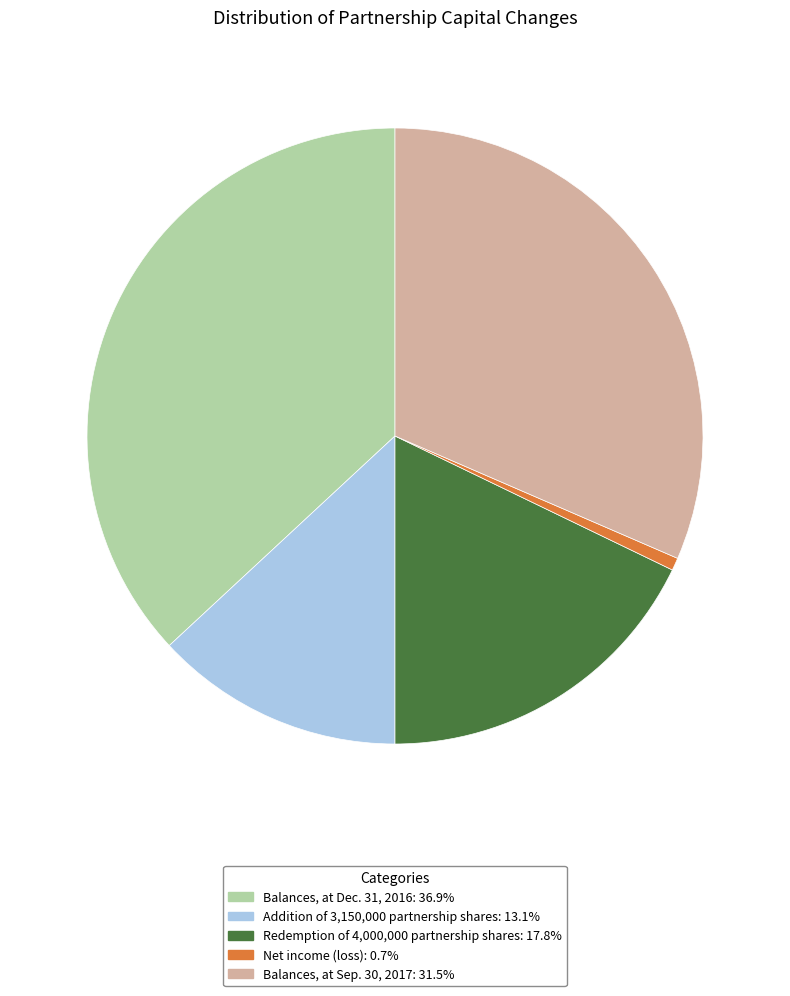

Rank the categories by value from highest to lowest.

Balances, at Dec. 31, 2016, Balances, at Sep. 30, 2017, Redemption of 4,000,000 partnership shares, Addition of 3,150,000 partnership shares, Net income (loss)